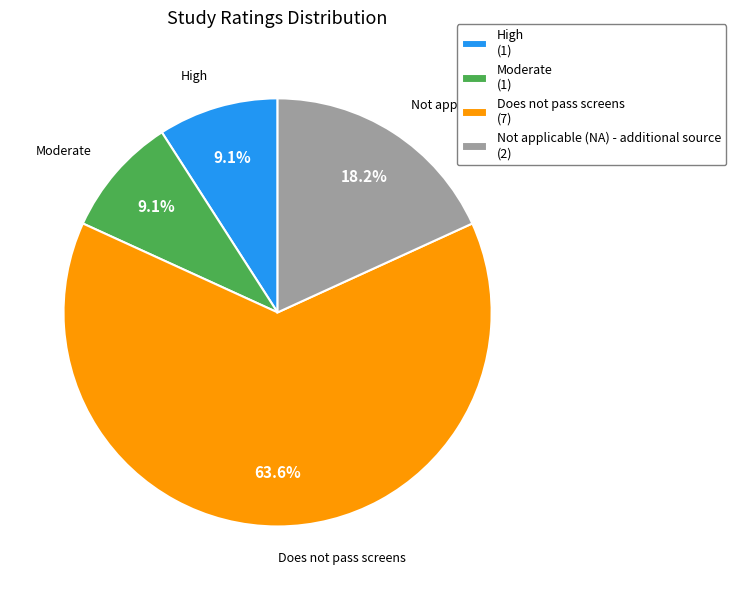

Between High and Not applicable (NA) - additional source, which is larger?

Not applicable (NA) - additional source